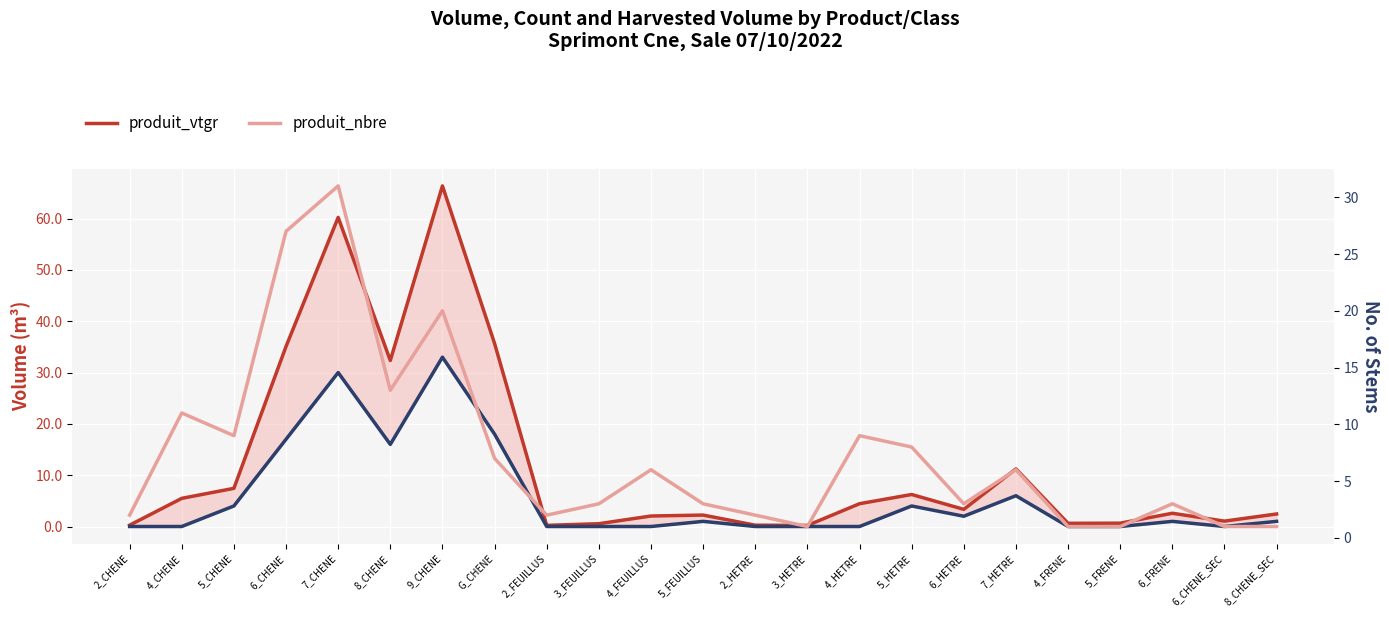

What is the approximate value of produit_vtgr at 3_FEUILLUS?

0.5